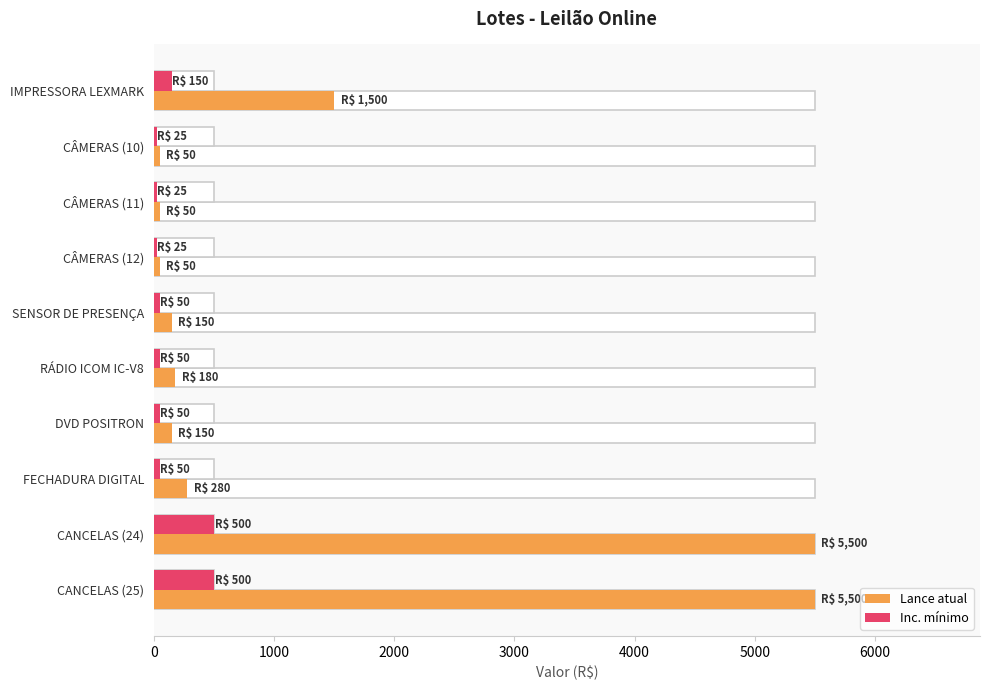

What is the highest value of the Inc. mínimo series?

500